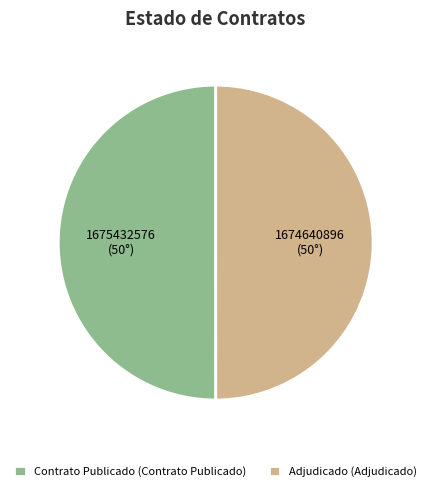

Combined, do Contrato Publicado (Contrato Publicado) and Adjudicado (Adjudicado) account for over 50%?

Yes